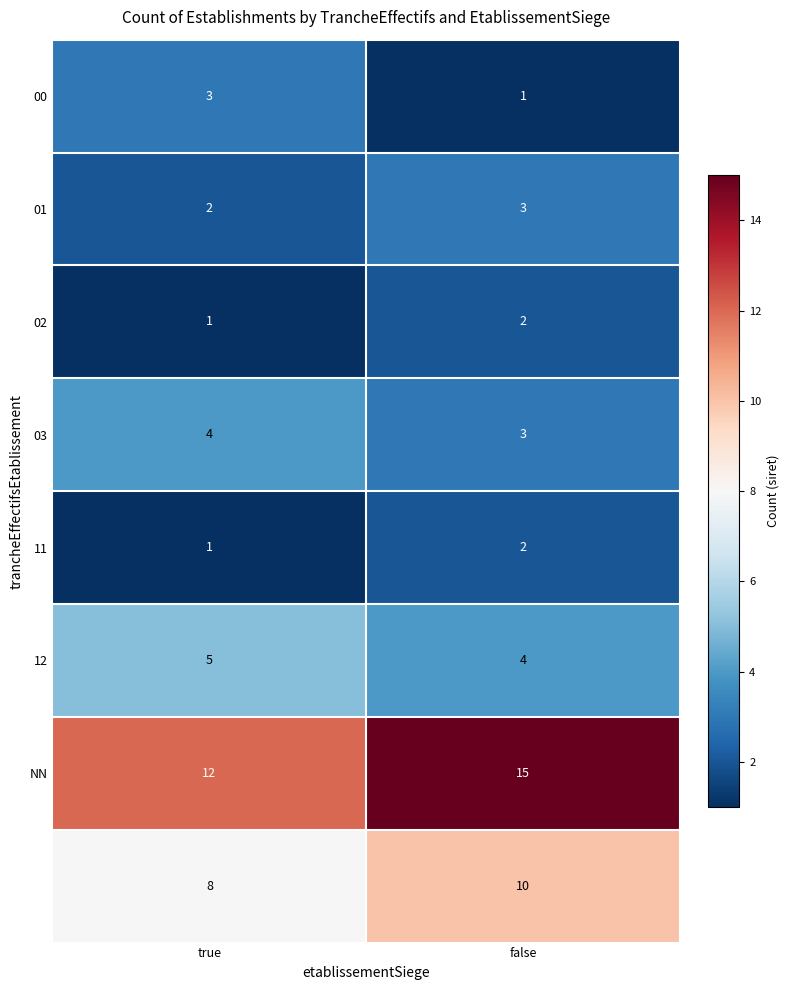

What is the total value across all series at false?

40